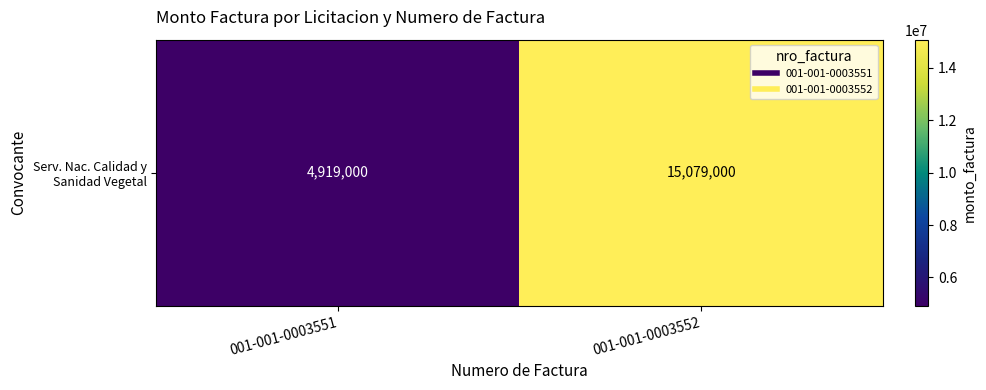

List the labels in order of value, largest first.

001-001-0003552, 001-001-0003551